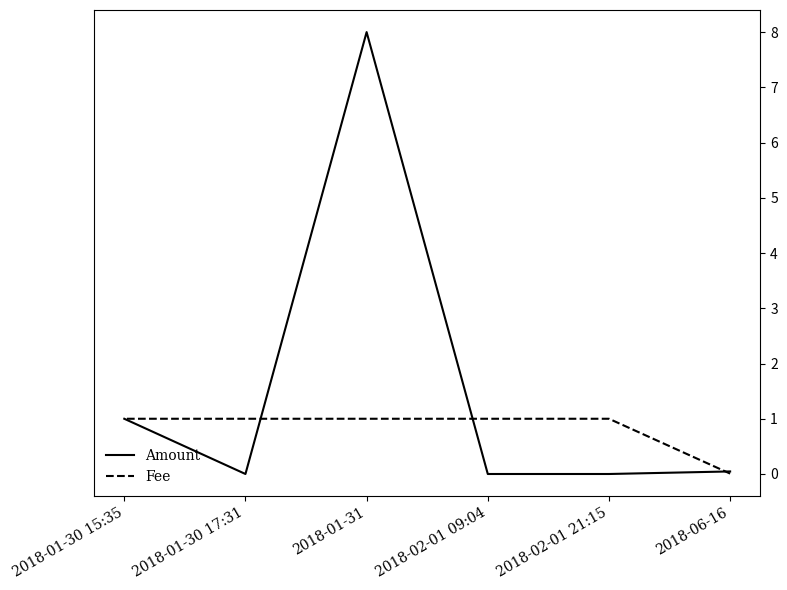

At which category does Amount reach its first local valley?

2018-01-30 17:31